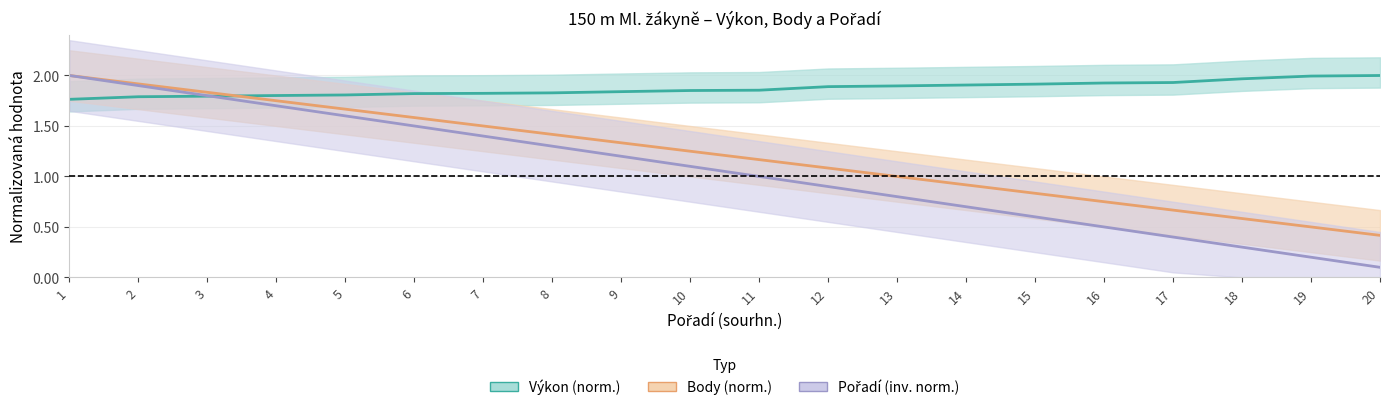

True or false: Pořadí (inv. norm.) and Body (norm.) cross at least once.

False